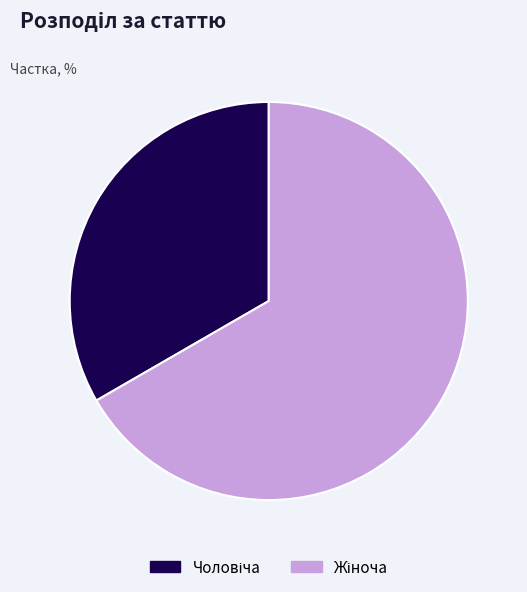

Is there a majority slice in this chart?

Yes